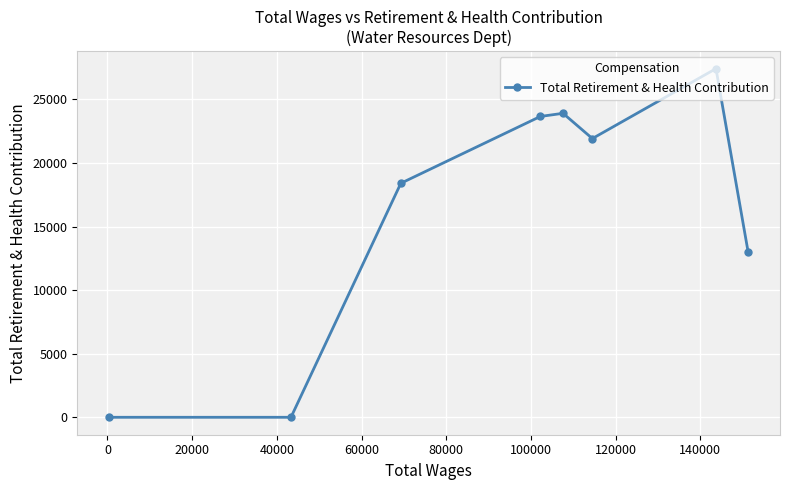

How many positive values are there?

6